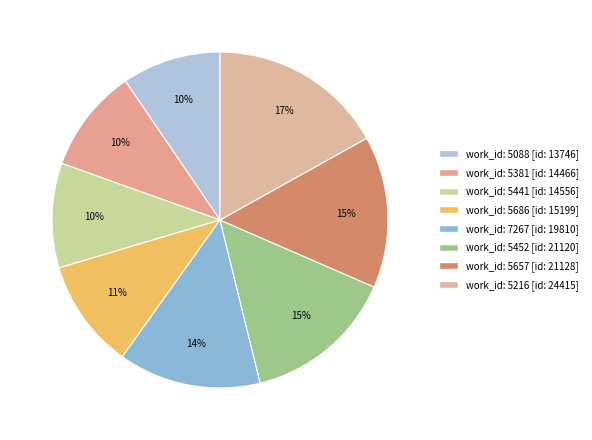

Count the number of slices in the pie.

8